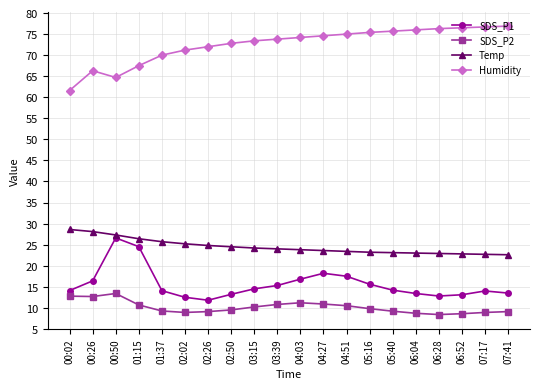

What is the spread (max minus min) of values at 01:15?

56.8